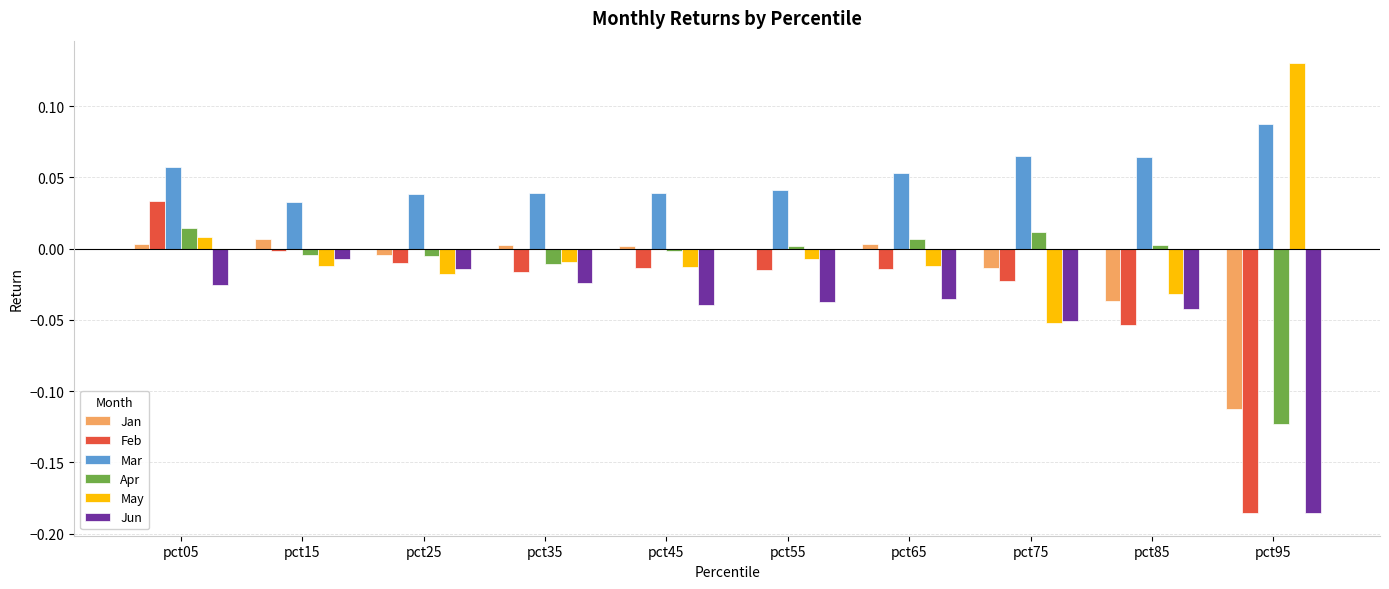

True or false: Feb has a value of -0.0 at pct25.

True